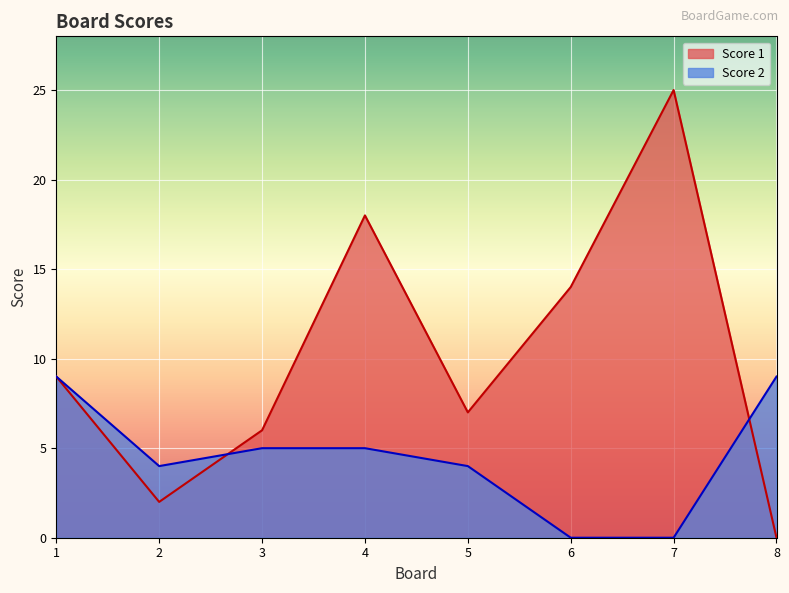

What is the value of the Score 1 point at the 2nd from the left?

2